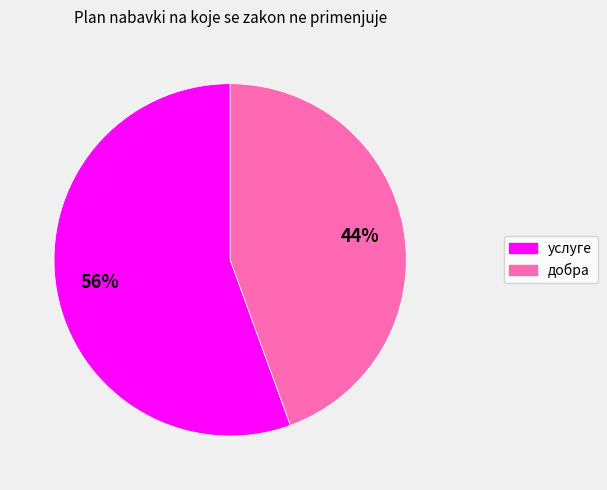

Rank the categories by value from highest to lowest.

услуге, добра